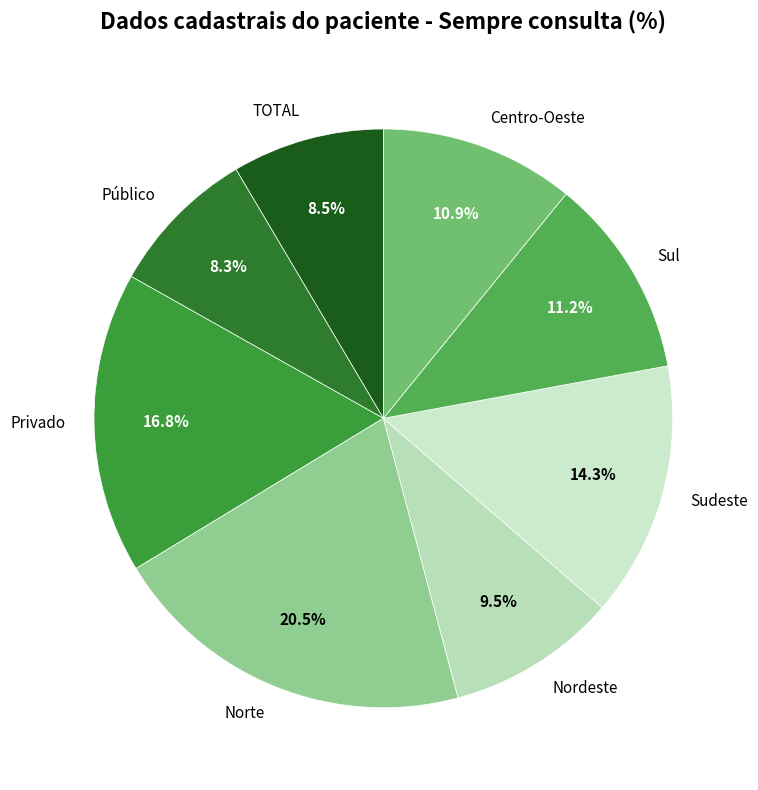

Which has a higher value, Sudeste or Privado?

Privado